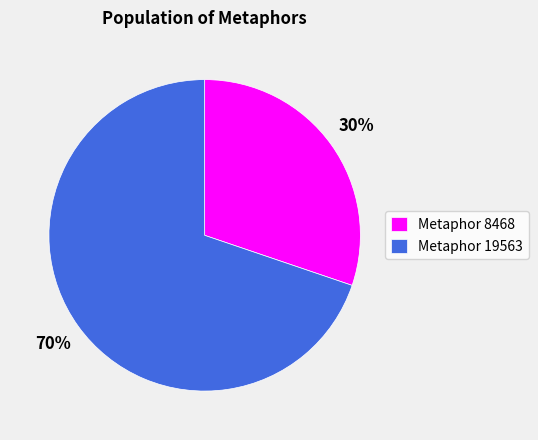

Do Metaphor 8468 and Metaphor 19563 together represent more than half of the pie?

Yes